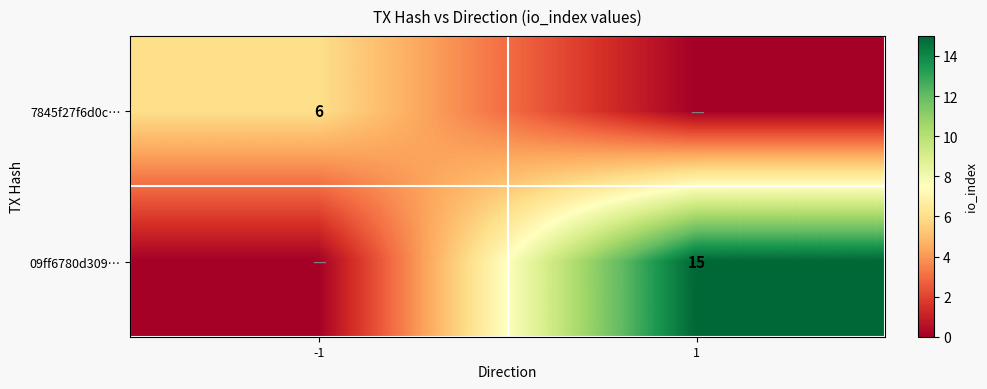

True or false: 09ff6780d309… has a value of 5 at 1.

False